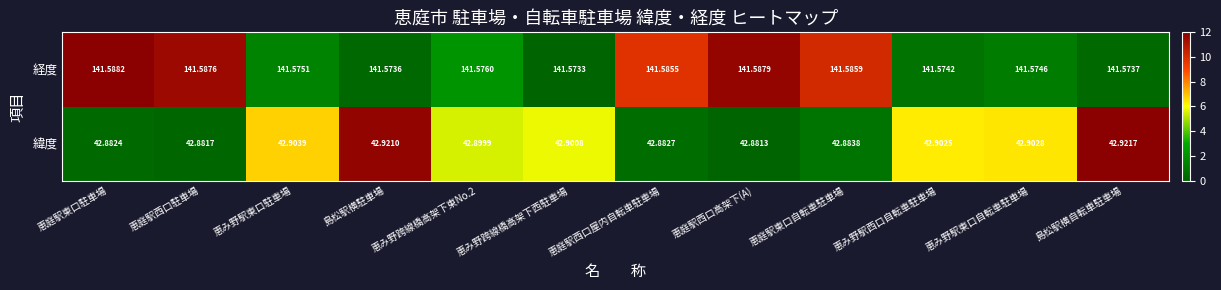

Rank the series by their maximum value, from highest to lowest.

経度, 緯度